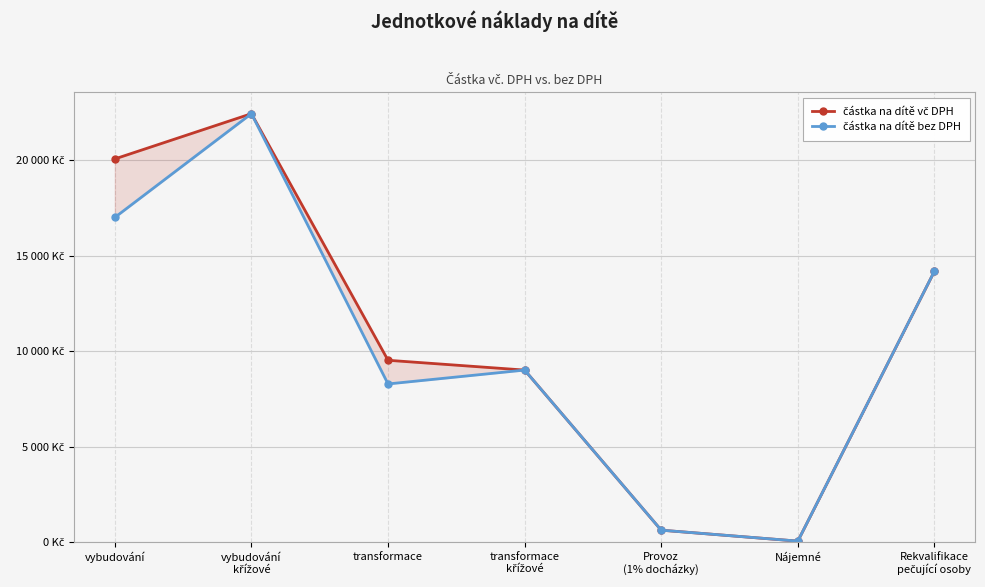

In částka na dítě vč DPH, how many points are higher than both neighbors (excluding endpoints)?

1